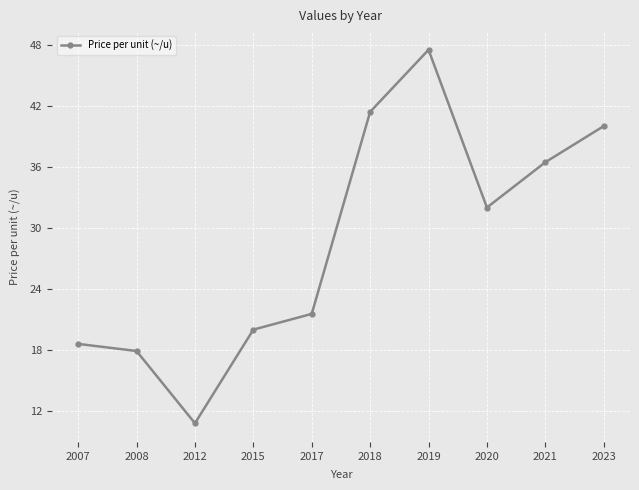

Which has a higher value, 2008 or 2021?

2021